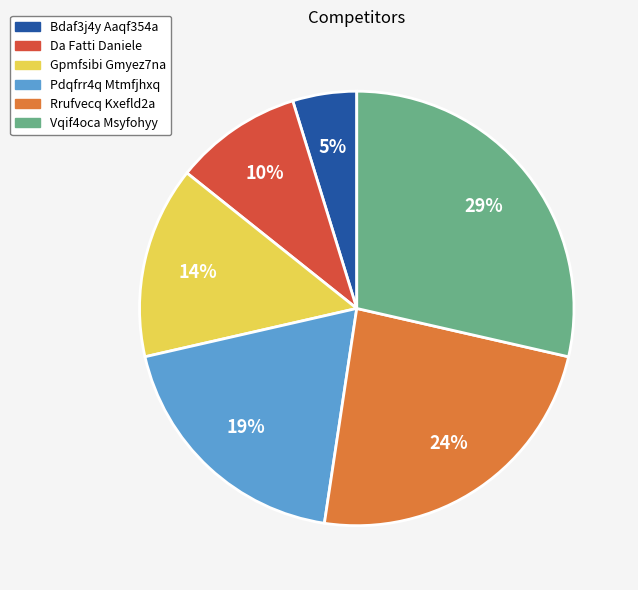

Is it true that Vqif4oca Msyfohyy is 35% of the pie?

False